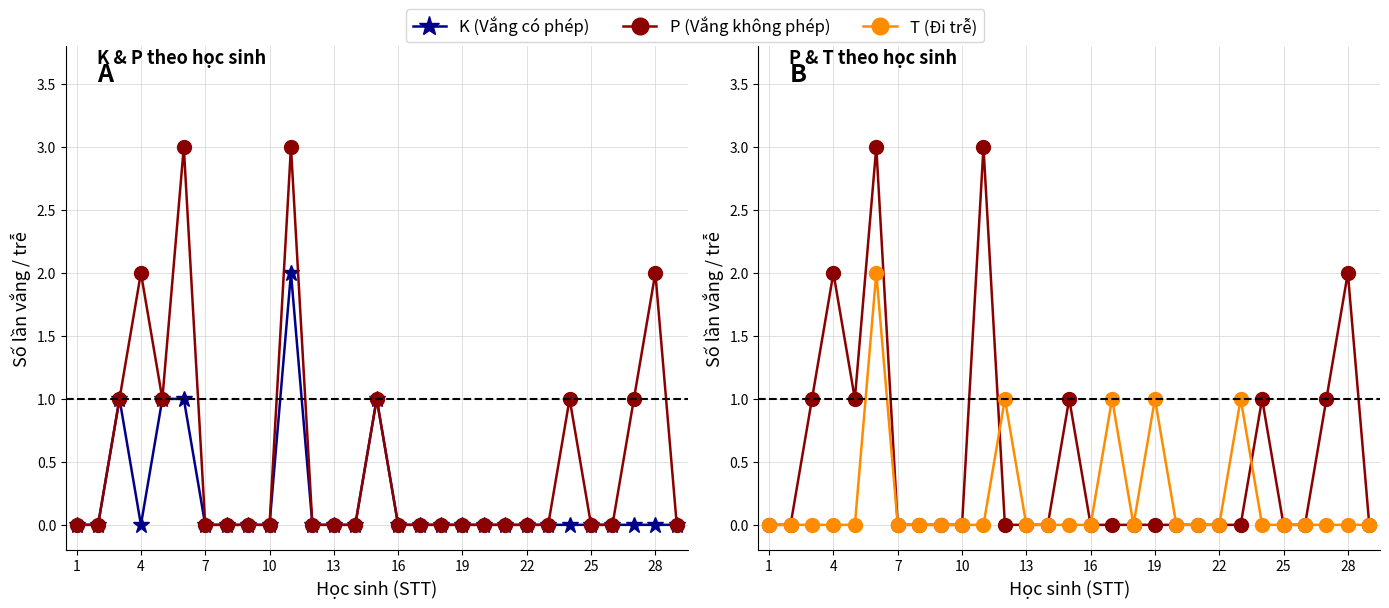

How many interior local peaks does the K (Vắng có phép) series have?

3